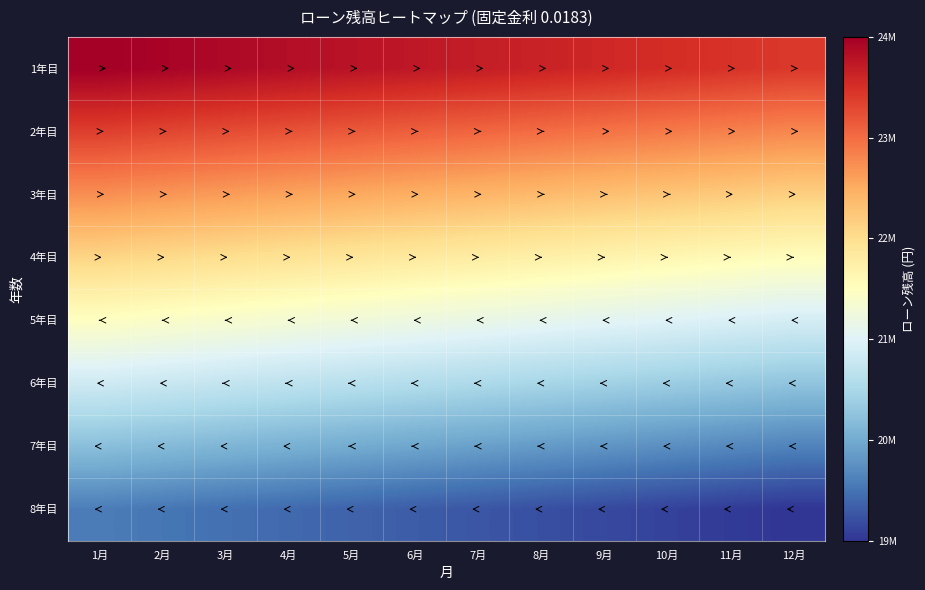

Which series has the largest total across all categories?

1年目